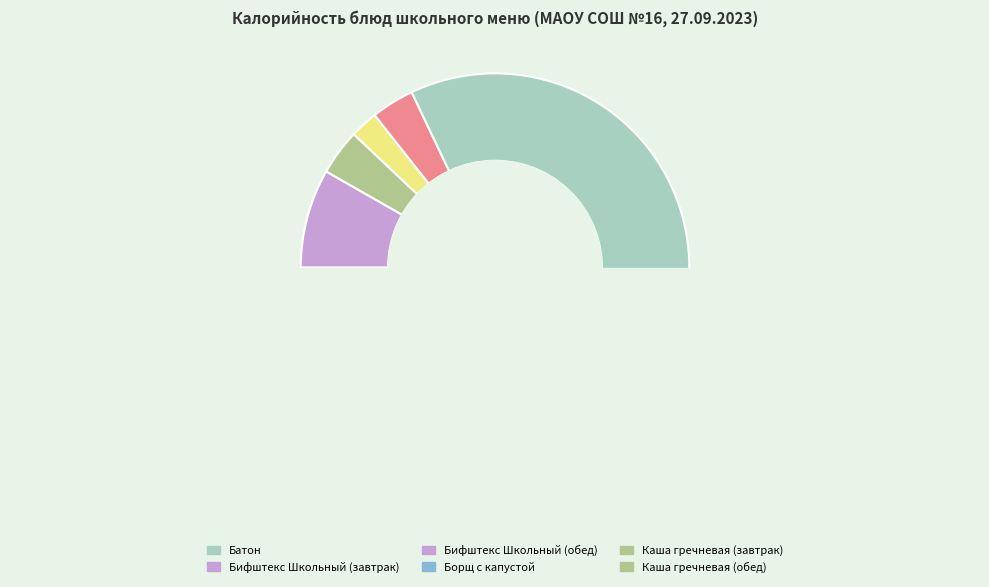

Is there any slice that represents more than half of the pie?

Yes